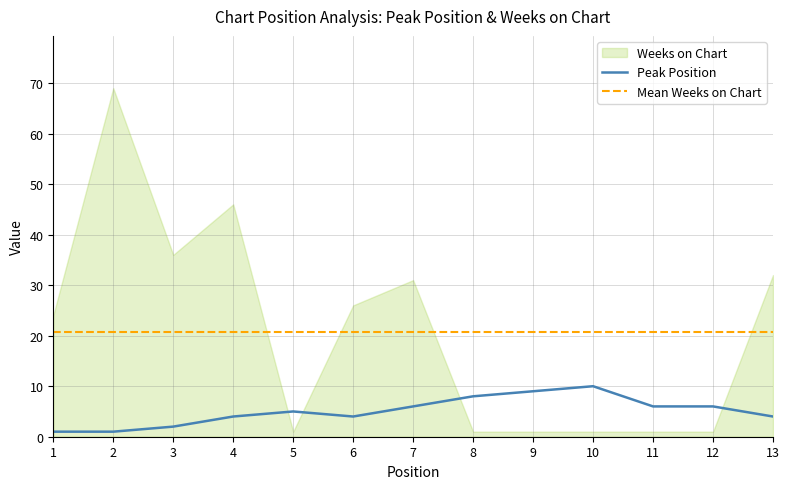

What is the smallest value displayed?

1